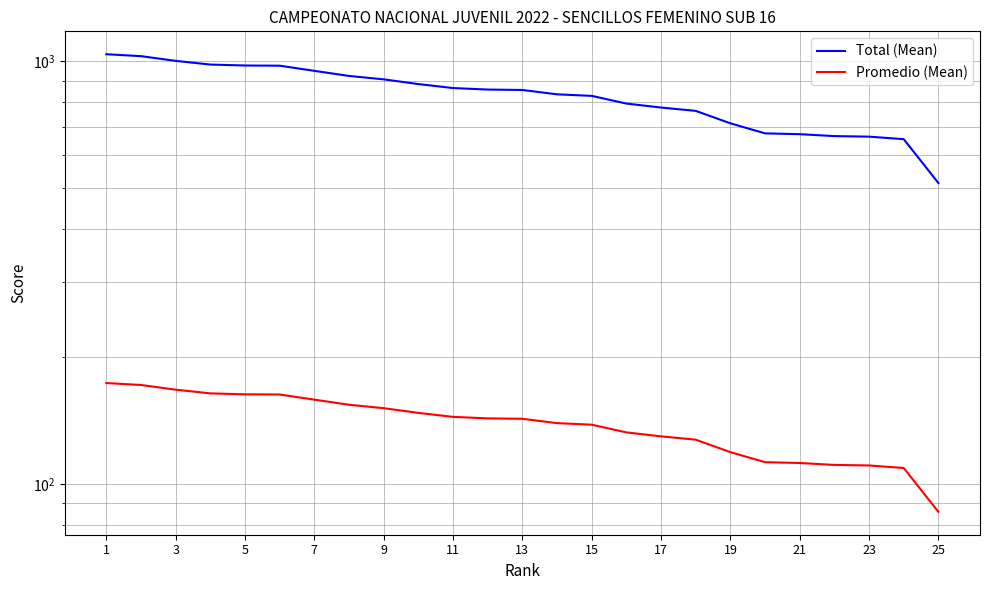

What is the sum of the Promedio (Mean) values at 20 and 17?

239.2